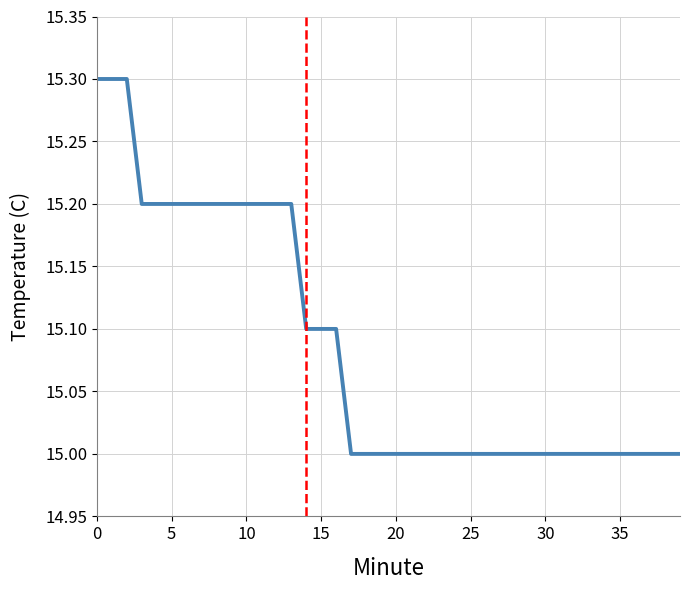

What is the difference between the maximum and minimum values?

0.3